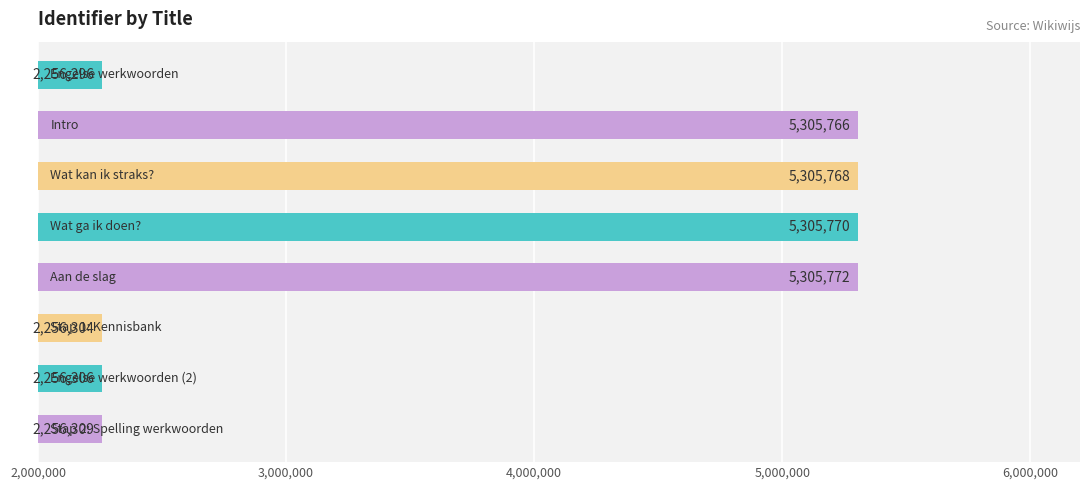

What is the smallest value displayed?

2256296